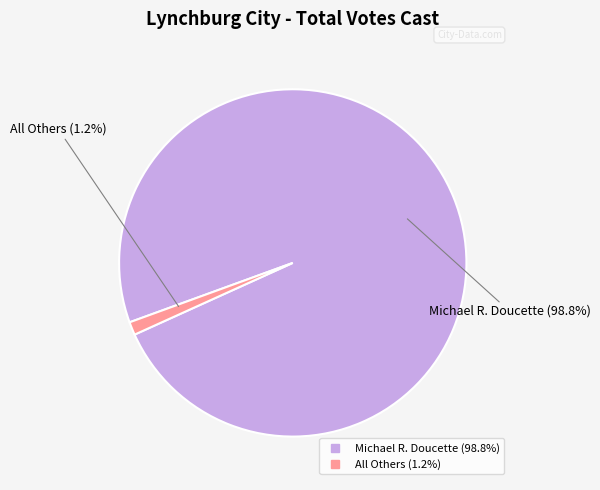

To the nearest percent, what is the combined percentage of All Others and Michael R. Doucette?

100%